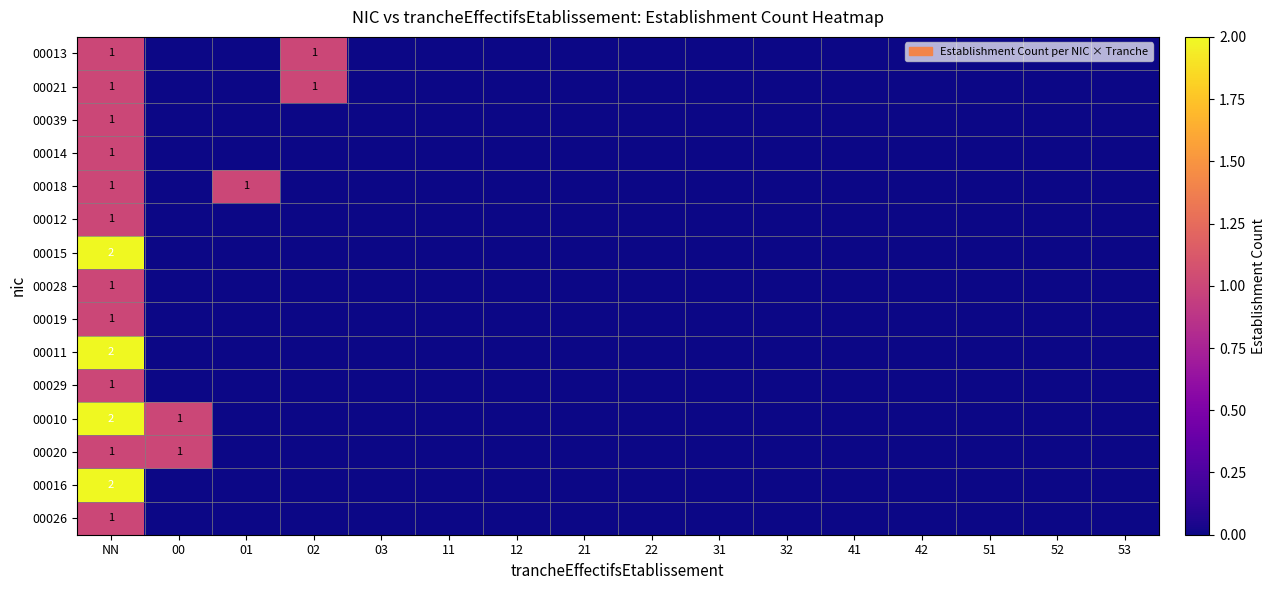

At 53, list the series in order from smallest to largest.

00013, 00021, 00039, 00014, 00018, 00012, 00015, 00028, 00019, 00011, 00029, 00010, 00020, 00016, 00026